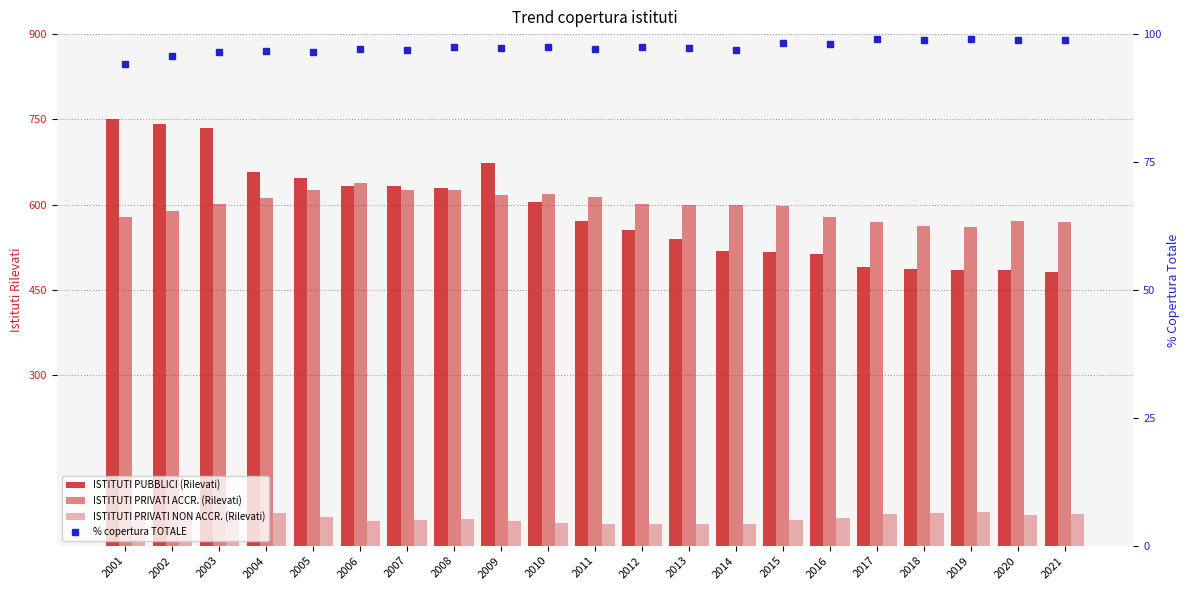

Which series changed the most between 2001 and 2004?

ISTITUTI PUBBLICI (Rilevati)